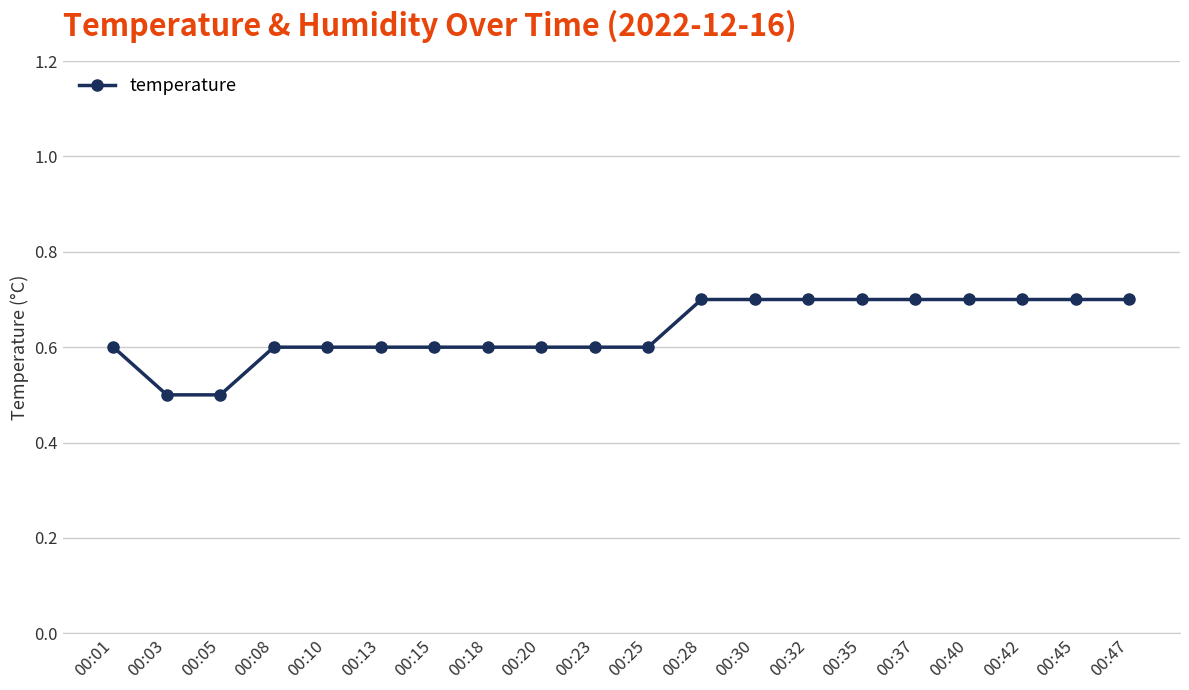

Reading left to right, extract all data points from this chart.

0.6	0.5	0.5	0.6	0.6	0.6	0.6	0.6	0.6	0.6	0.6	0.7	0.7	0.7	0.7	0.7	0.7	0.7	0.7	0.7